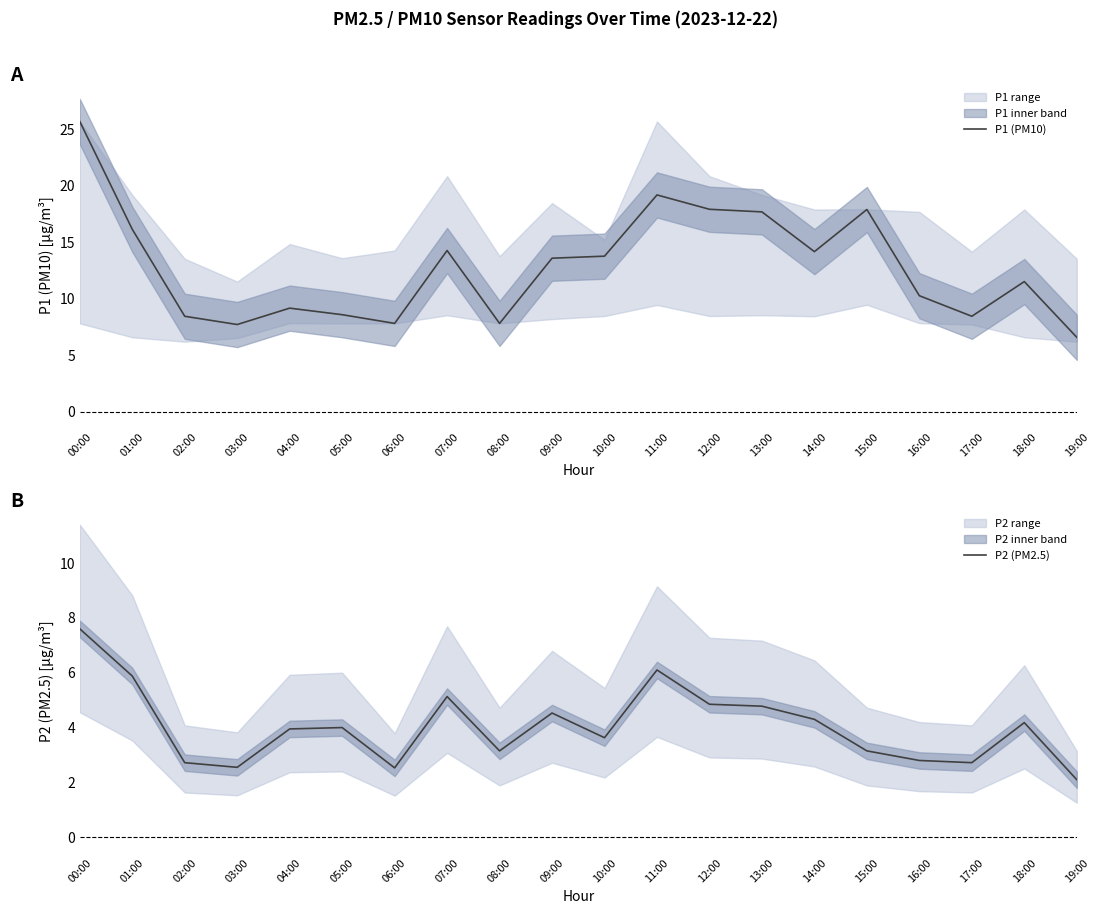

How many categories are shown in the chart?

20